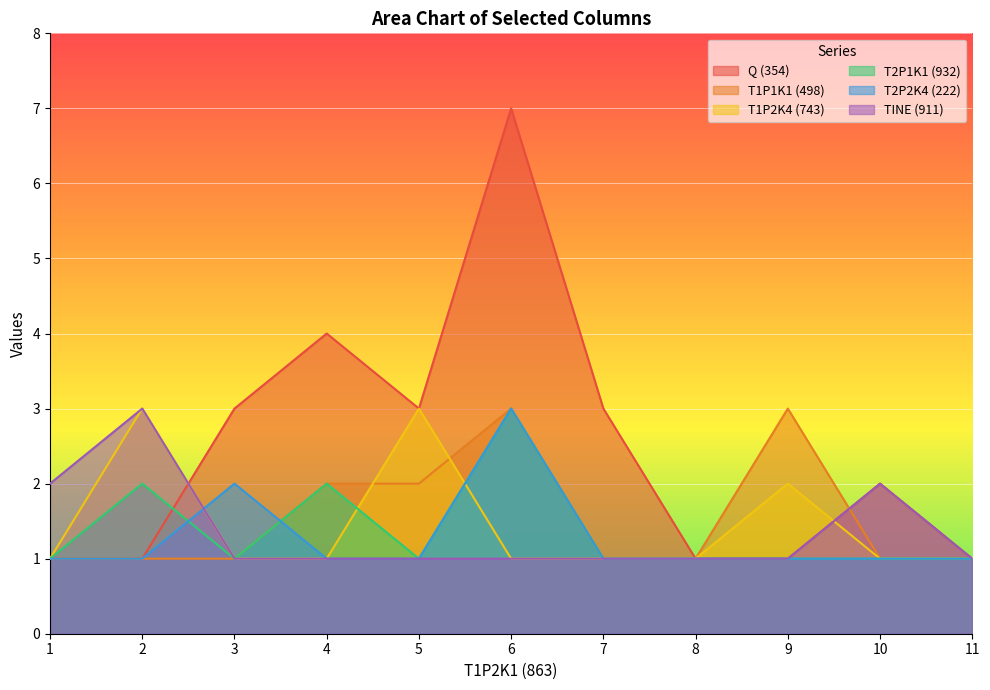

Which series has the largest range (max minus min)?

Q (354)